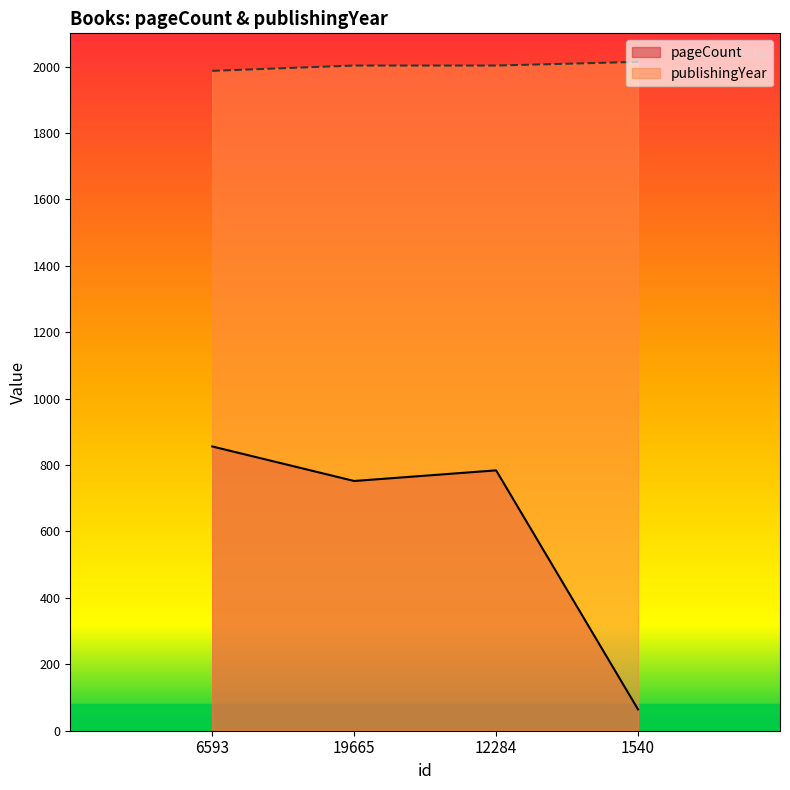

What is the highest value of the publishingYear series?

2014